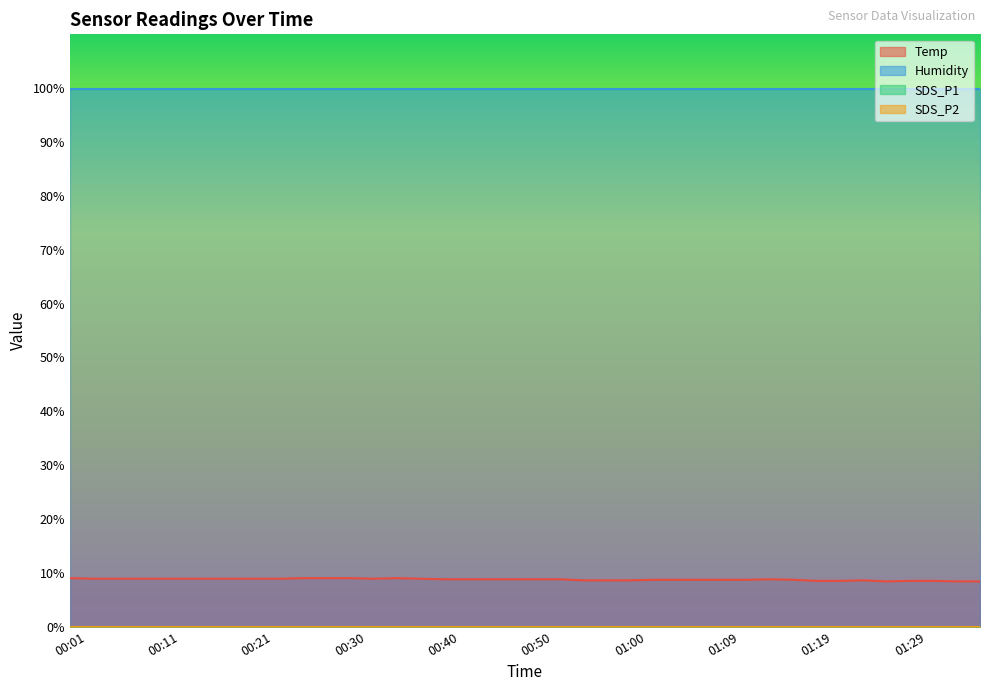

Rank the series by their maximum value, from highest to lowest.

Humidity, Temp, SDS_P1, SDS_P2